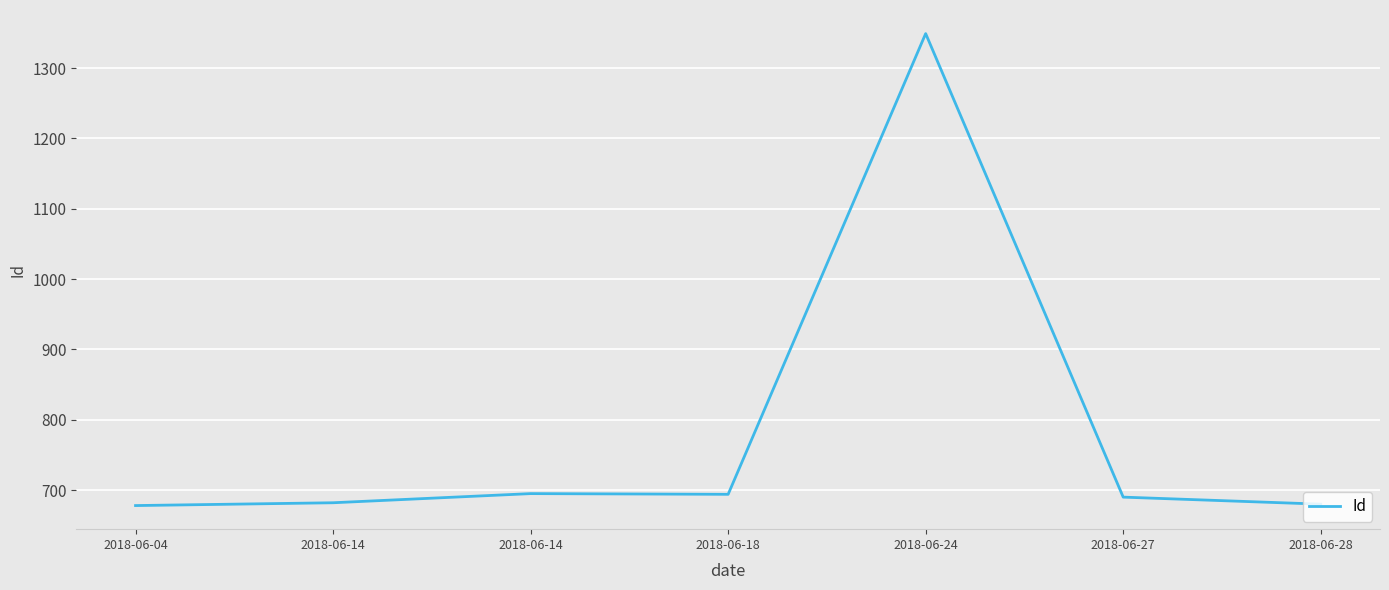

Between 2018-06-24 and 2018-06-18, which is larger?

2018-06-24